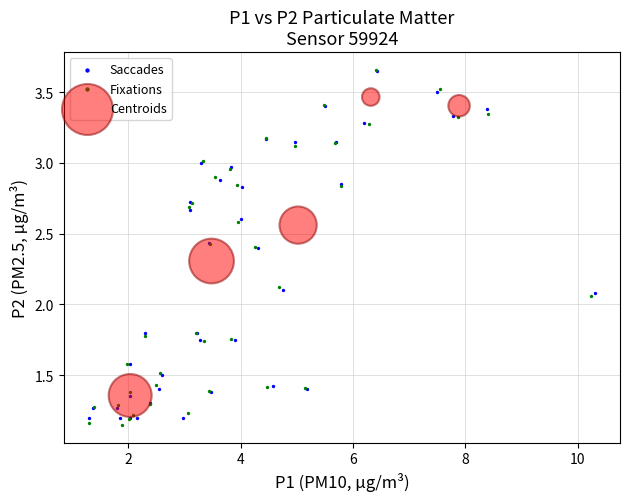

Which series has the widest spread of Y values?

Fixations